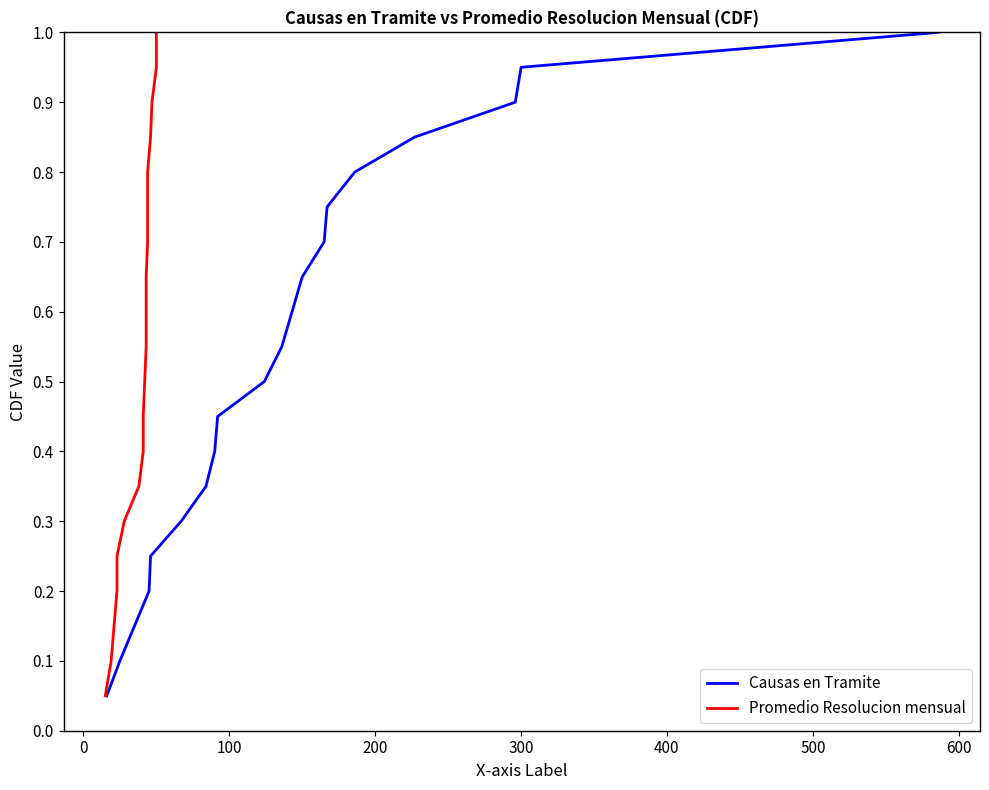

Does the chart display data point markers on the line(s)?

No